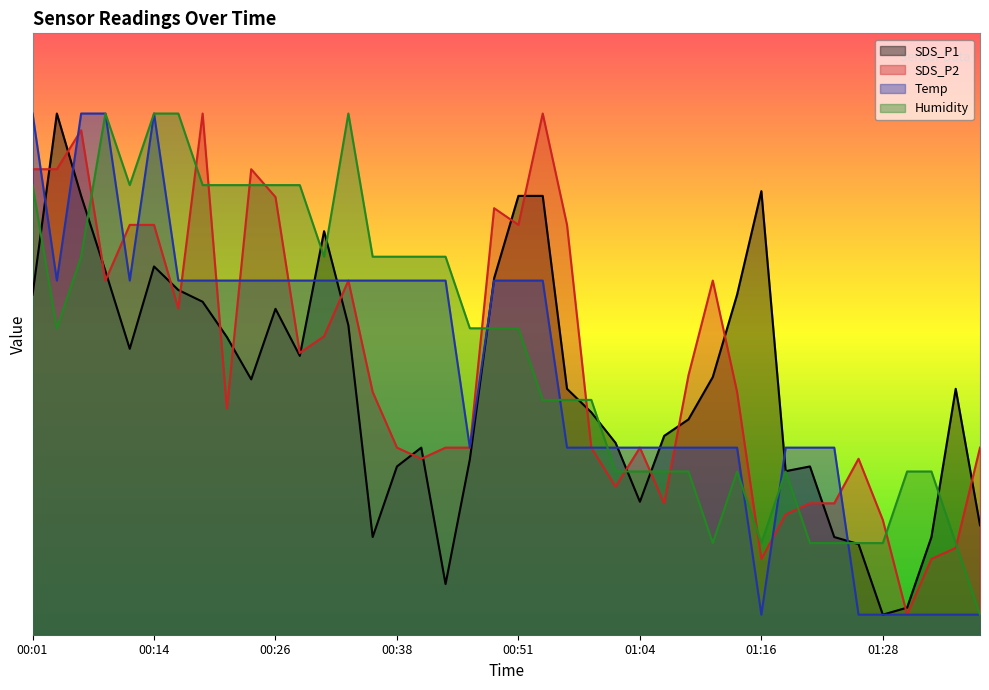

Reading right to left, list all the values displayed in this chart.

SDS_P1: 10.9	24.5	9.7	2.7	2.0	9.0	9.7	16.8	16.3	44.3	33.9	25.7	21.5	19.8	13.3	19.1	22.2	24.5	43.8	43.8	35.6	17.5	5.1	18.7	16.8	9.7	30.9	40.3	27.8	32.5	25.5	29.7	33.2	34.4	36.7	28.5	36.3	43.8	52.0	33.9
SDS_P2: 18.7	8.7	7.6	2.0	11.4	17.6	13.1	13.1	12.0	7.6	24.2	35.3	25.9	13.1	18.7	14.8	18.7	40.9	52.0	40.9	42.6	18.7	18.7	17.6	18.7	24.2	35.3	29.8	28.1	43.7	46.4	22.6	52.0	32.6	40.9	40.9	35.3	50.3	46.4	46.4
Temp: 2.0	2.0	2.0	2.0	2.0	2.0	18.7	18.7	18.7	2.0	18.7	18.7	18.7	18.7	18.7	18.7	18.7	18.7	35.3	35.3	35.3	18.7	35.3	35.3	35.3	35.3	35.3	35.3	35.3	35.3	35.3	35.3	35.3	35.3	52.0	35.3	52.0	52.0	35.3	52.0
Humidity: 2.0	9.1	16.3	16.3	9.1	9.1	9.1	9.1	16.3	9.1	16.3	9.1	16.3	16.3	16.3	16.3	23.4	23.4	23.4	30.6	30.6	30.6	37.7	37.7	37.7	37.7	52.0	37.7	44.9	44.9	44.9	44.9	44.9	52.0	52.0	44.9	52.0	37.7	30.6	44.9